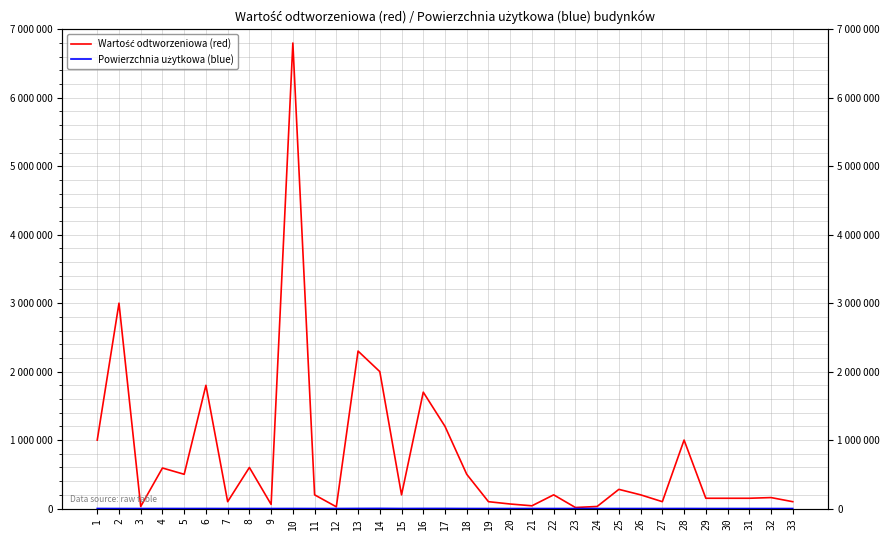

Reading right to left, transcribe all the data shown in this chart.

Wartość odtworzeniowa (red): 100000.0	160000.0	150000.0	150000.0	150000.0	1000000.0	100000.0	200000.0	280000.0	30000.0	15000.0	200000.0	40000.0	66000.0	100000.0	500000.0	1200000.0	1700000.0	200000.0	2000000.0	2300000.0	25000.0	200000.0	6800000.0	60000.0	600000.0	100000.0	1800000.0	500000.0	592000.0	30000.0	3000000.0	1000000.0
Powierzchnia użytkowa (blue): 0.0	0.0	0.0	0.0	0.0	510.3	186.0	59.3	124.9	115.7	32.7	185.0	103.0	65.0	40.0	234.9	1260.0	1126.0	426.0	2100.0	1305.0	178.0	0.0	370.9	0.0	227.7	56.4	471.3	256.0	475.0	90.0	200.0	595.0